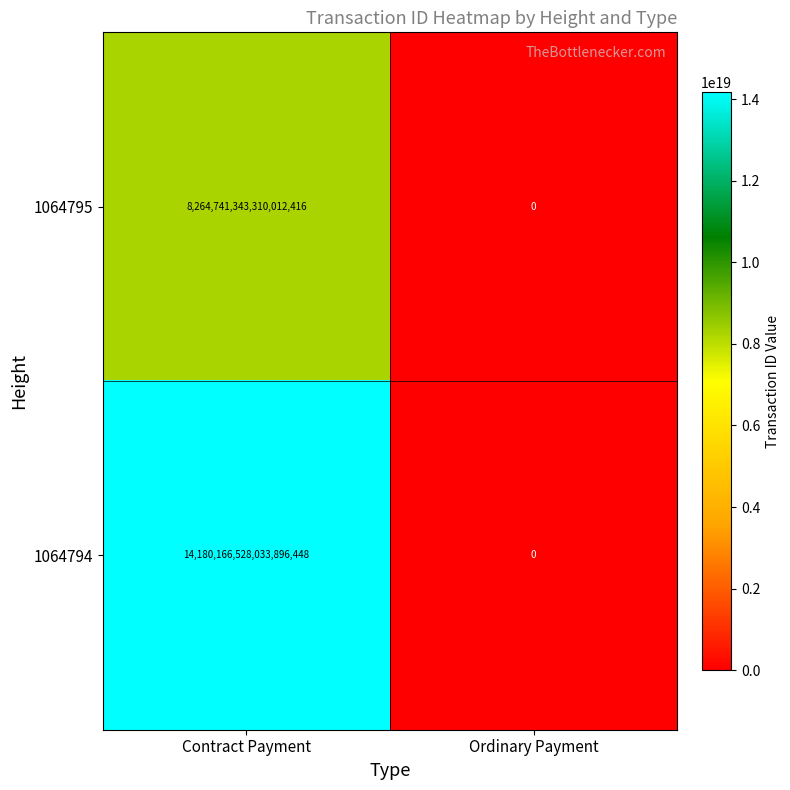

Which series has the largest total across all categories?

1064794